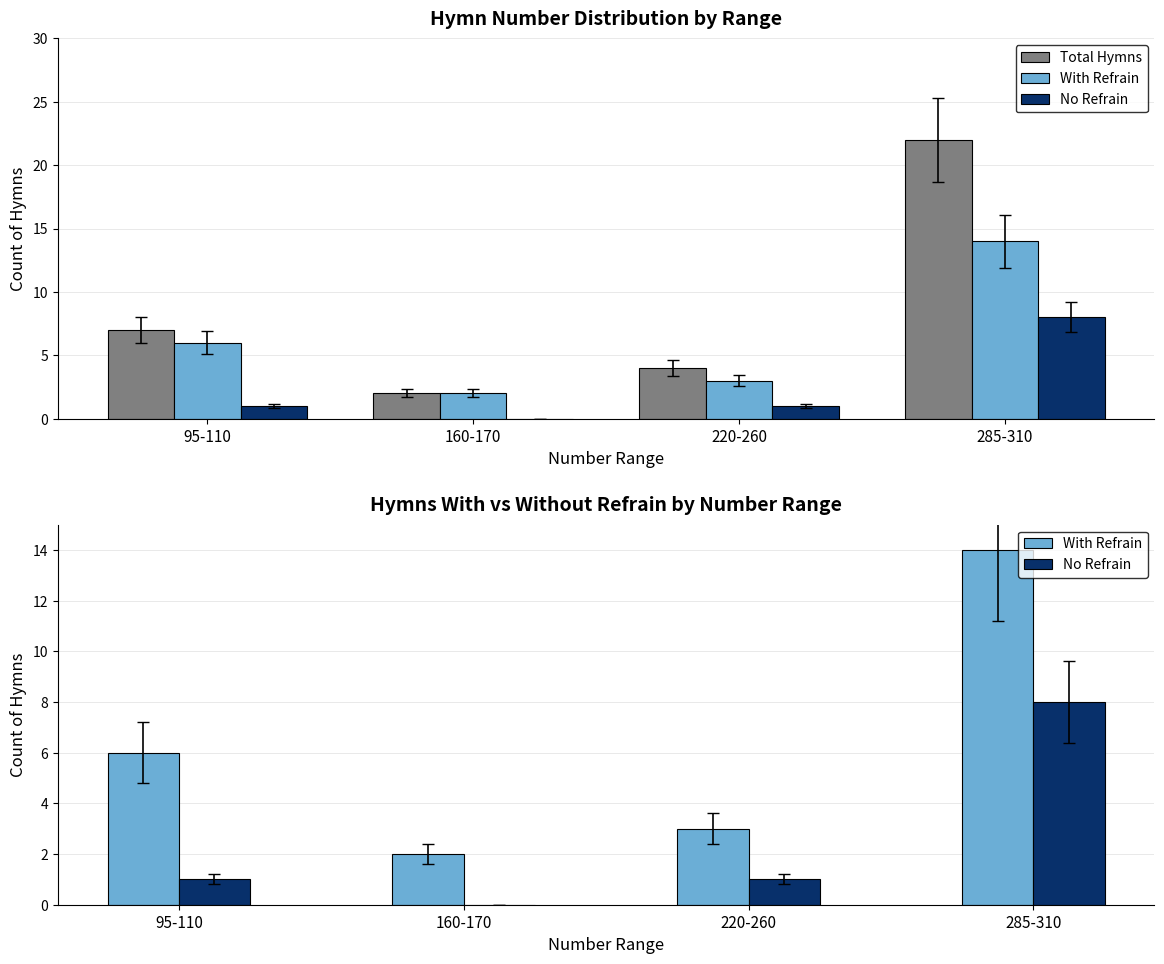

What position from the left is 160-170?

2